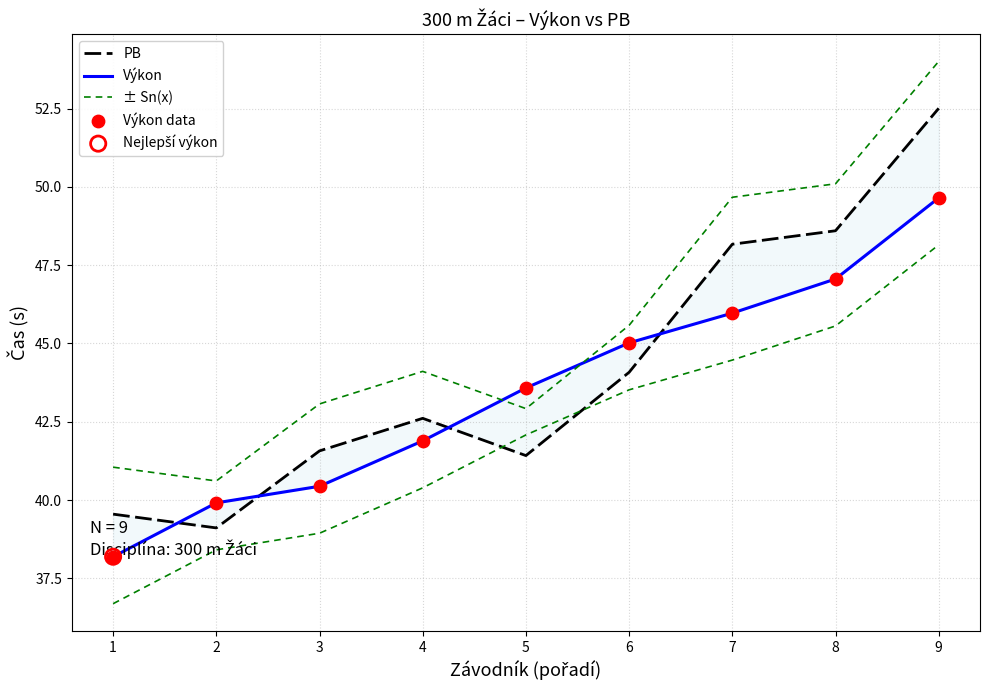

Is the value of Výkon at 3 greater than the value of PB at 3?

No